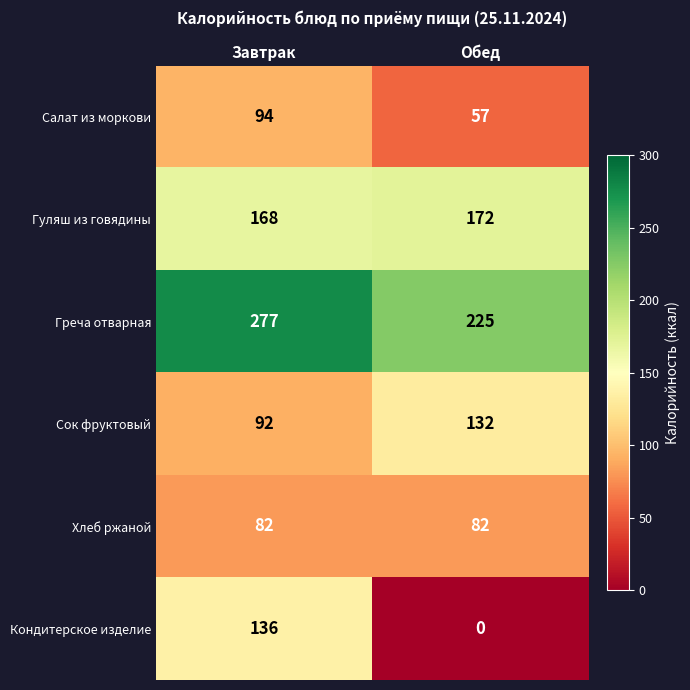

What is the approximate value of Сок фруктовый at Обед?

132